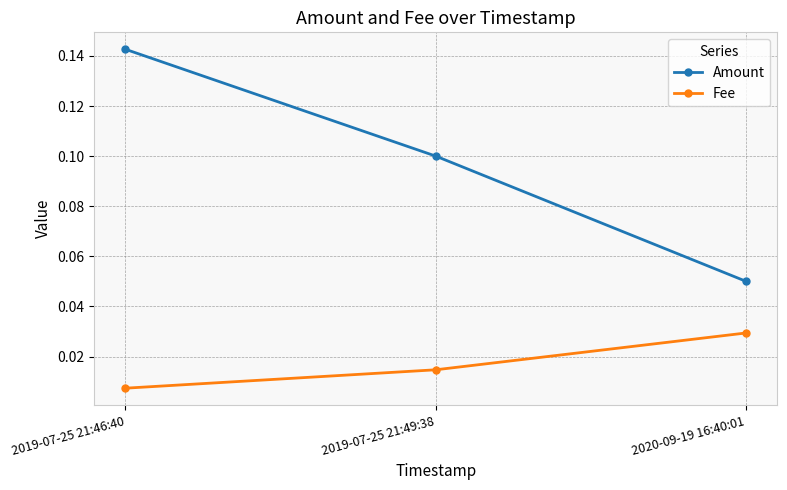

What position from the right is 2019-07-25 21:46:40?

3